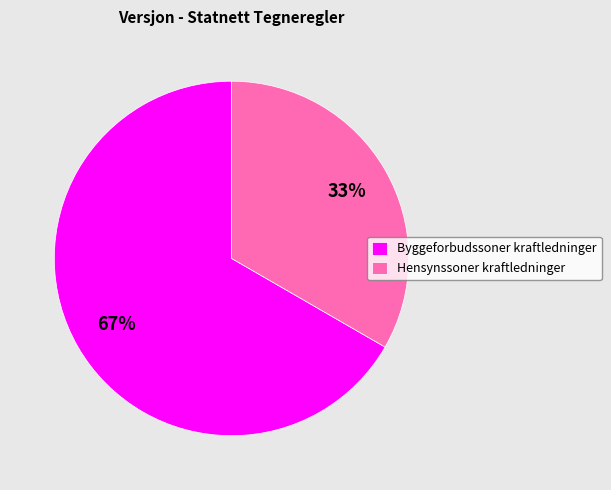

Is the sum of Hensynssoner kraftledninger and Byggeforbudssoner kraftledninger greater than half?

Yes